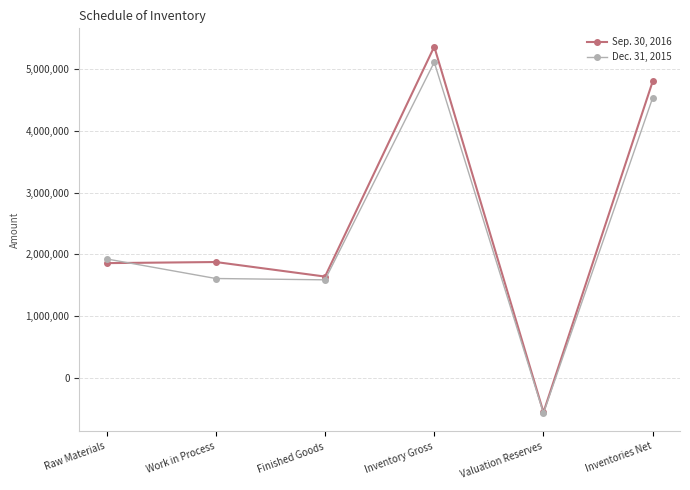

What is the total value across all series at Finished Goods?

3222725